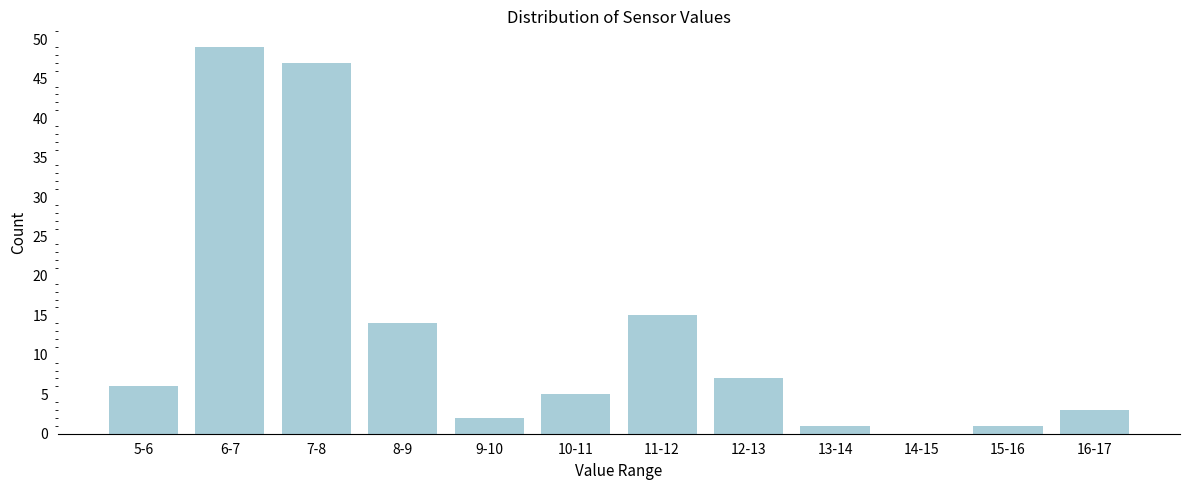

Reading right to left, list all the values displayed in this chart.

16-17=3	15-16=1	14-15=0	13-14=1	12-13=7	11-12=15	10-11=5	9-10=2	8-9=14	7-8=47	6-7=49	5-6=6